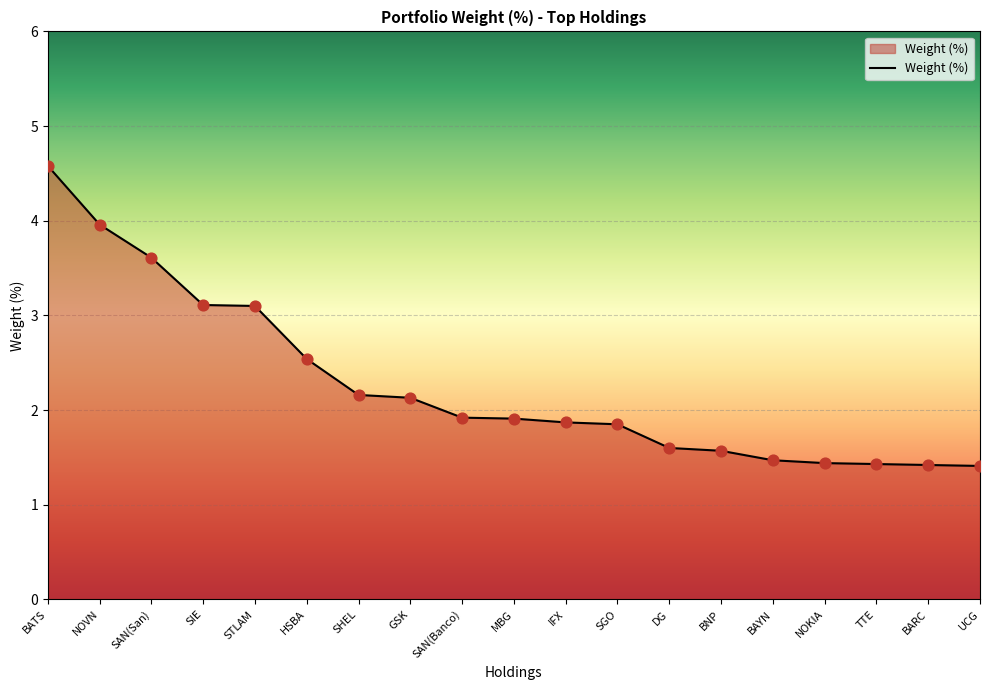

What is the ratio of the value at SAN(Banco) to the value at IFX?

1.0